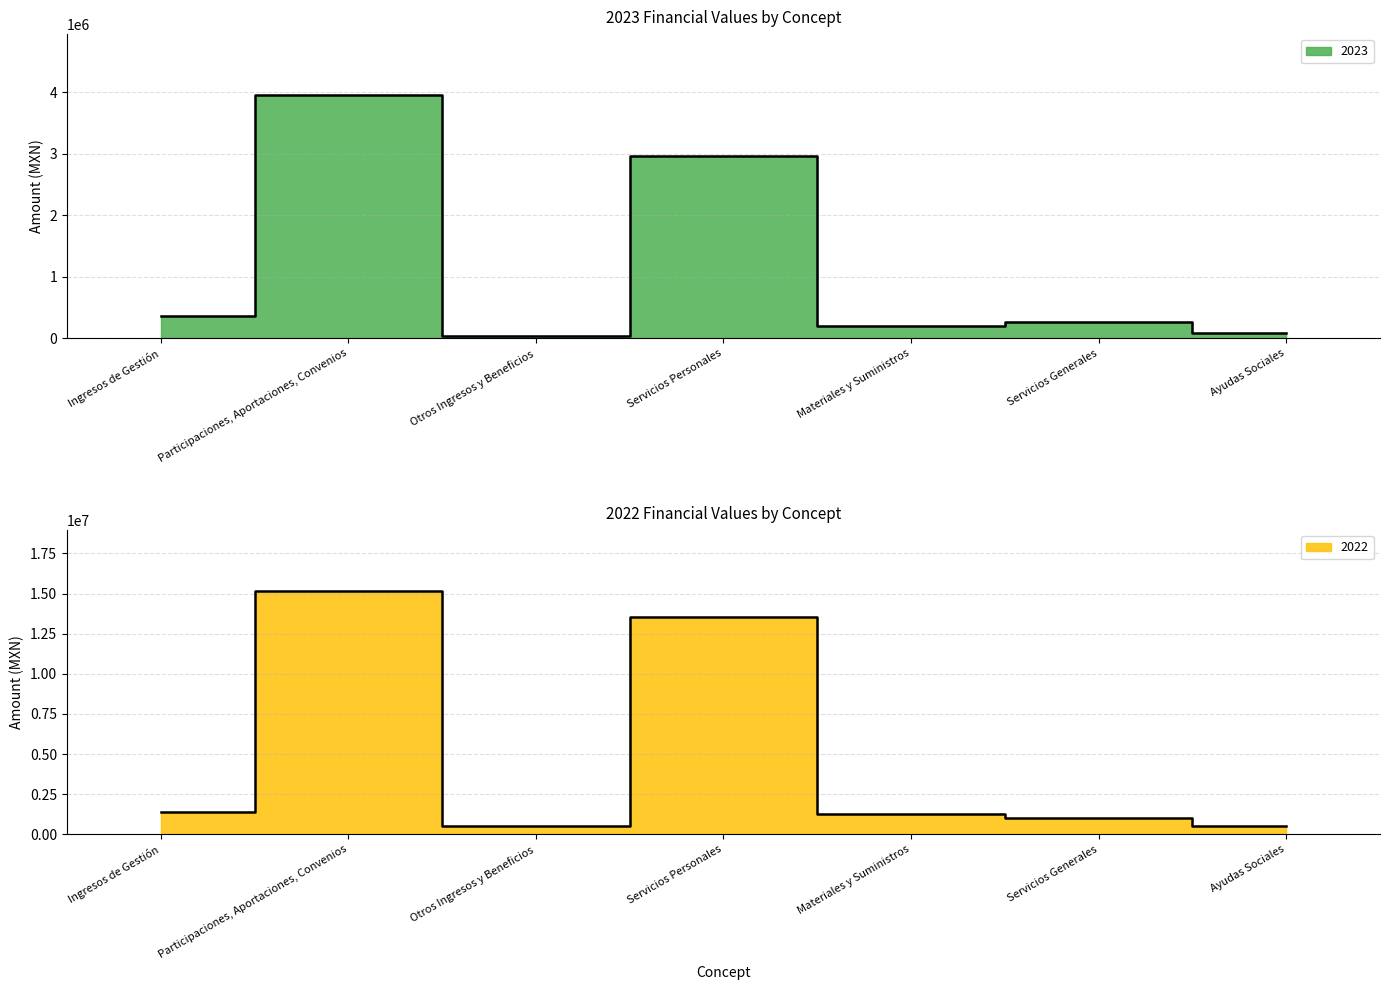

How many lines are shown in the chart?

2